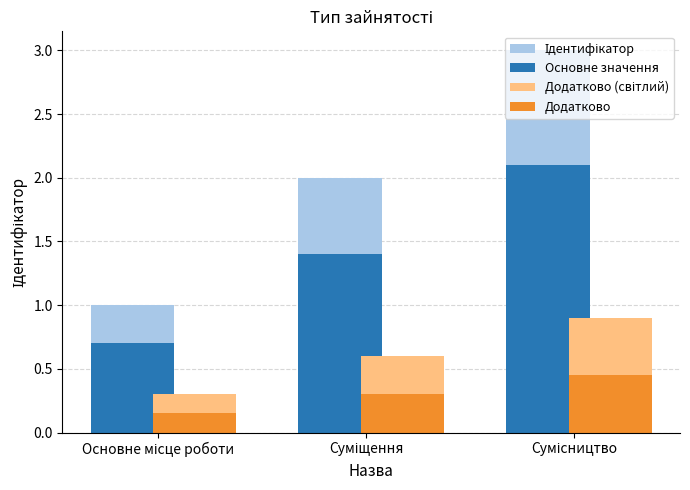

What is the maximum value shown in the chart?

3.0